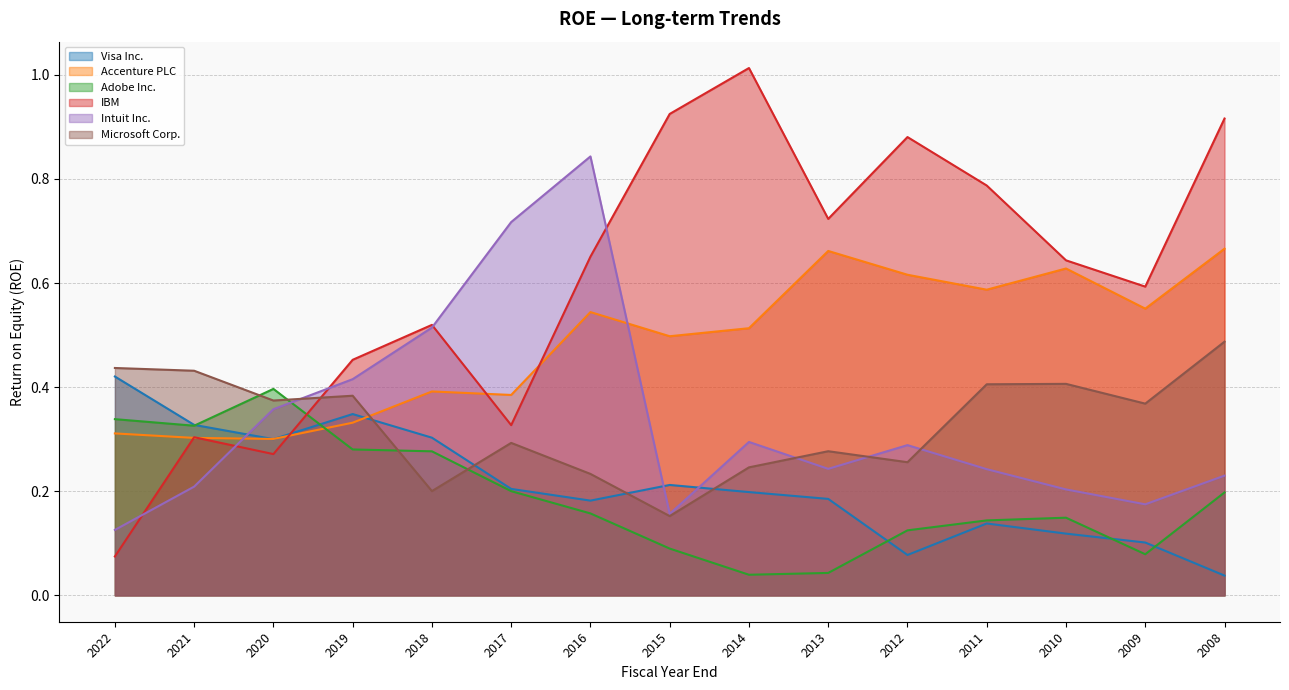

What is the greatest value displayed?

1.0